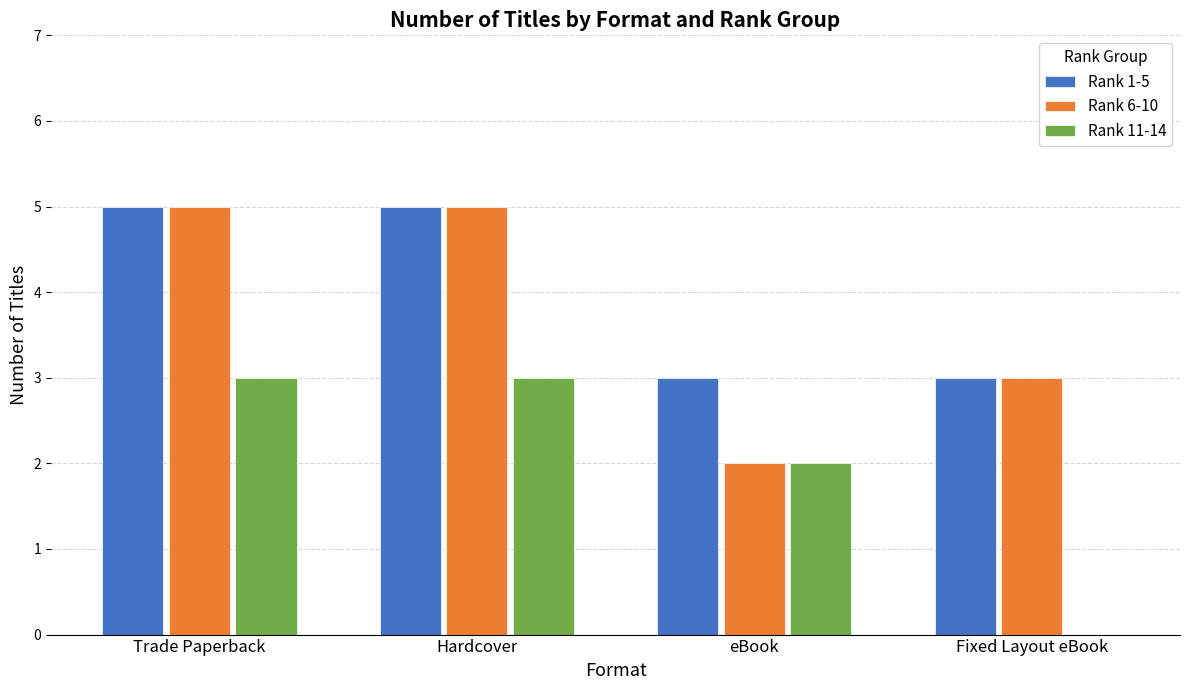

What is the spread (max minus min) of values at Trade Paperback?

2